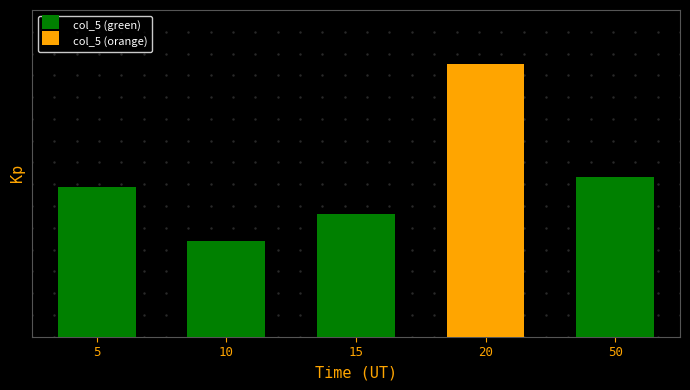

Reading left to right, what are all the values shown in this chart?

55.0	35.0	45.0	100.0	58.8